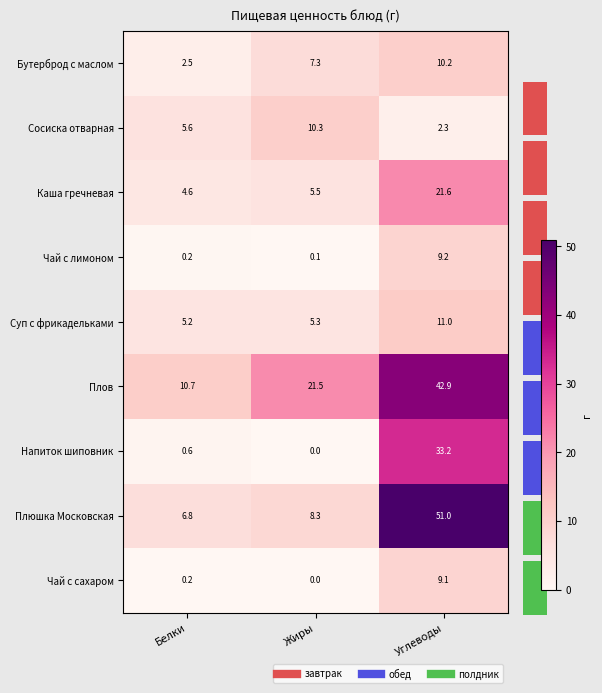

The Плов series shows 21.5 at Жиры. True or false?

True